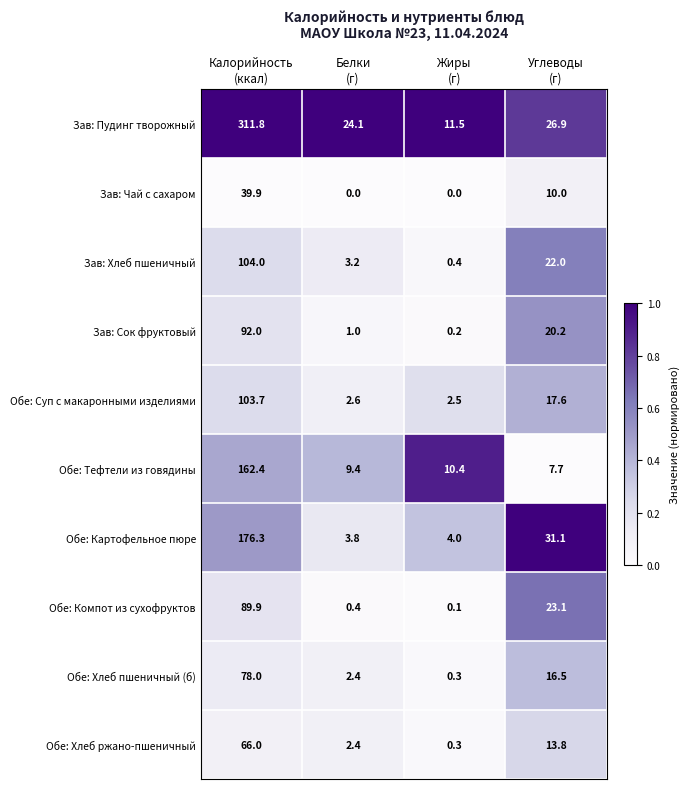

Rank the series by their maximum value, from lowest to highest.

Зав: Чай с сахаром, Обе: Хлеб ржано-пшеничный, Обе: Хлеб пшеничный (б), Обе: Компот из сухофруктов, Зав: Сок фруктовый, Обе: Суп с макаронными изделиями, Зав: Хлеб пшеничный, Обе: Тефтели из говядины, Обе: Картофельное пюре, Зав: Пудинг творожный